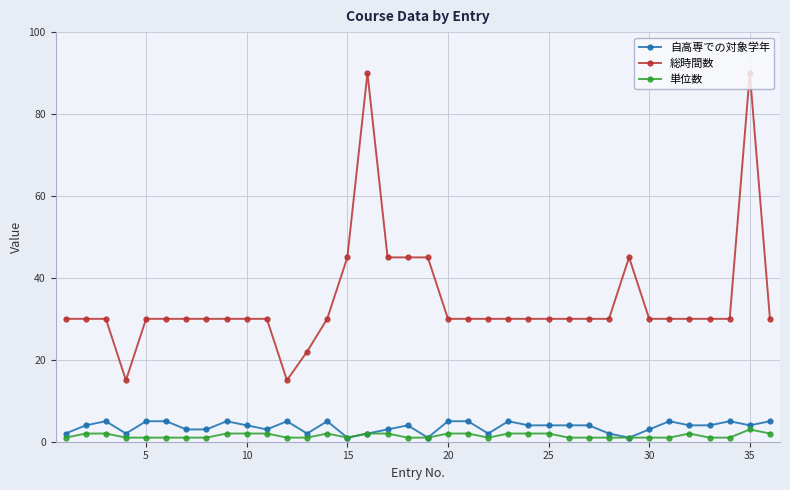

True or false: 単位数 has more than 0 interior local peaks.

True